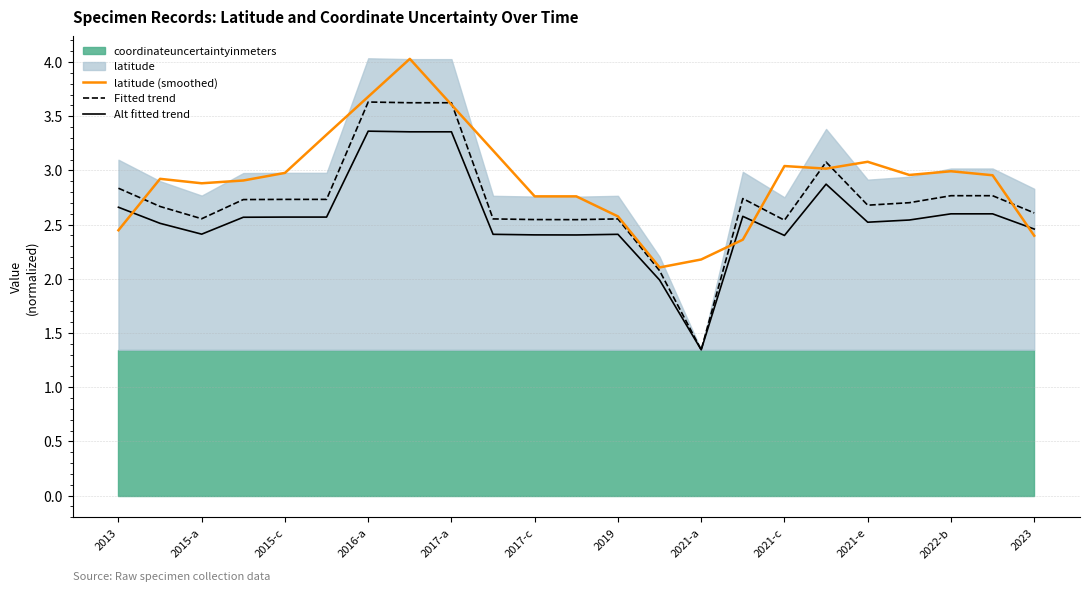

Which series has the largest total across all categories?

latitude (smoothed)